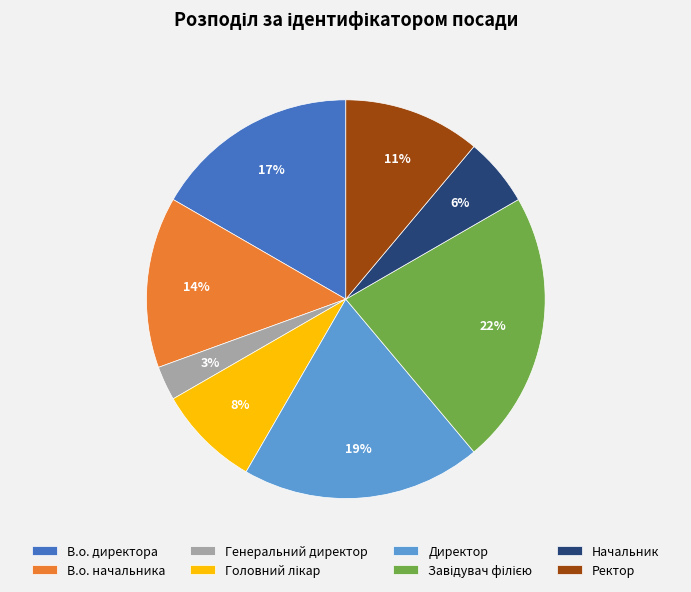

Between Генеральний директор and В.о. начальника, which is larger?

В.о. начальника